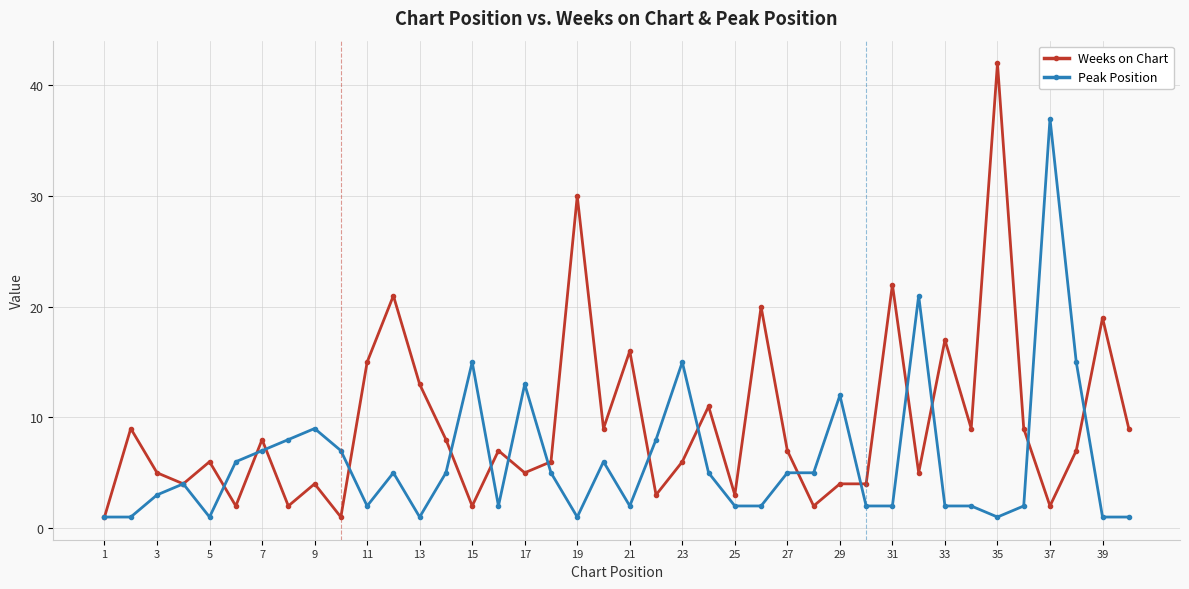

Which series has the largest range (max minus min)?

Weeks on Chart